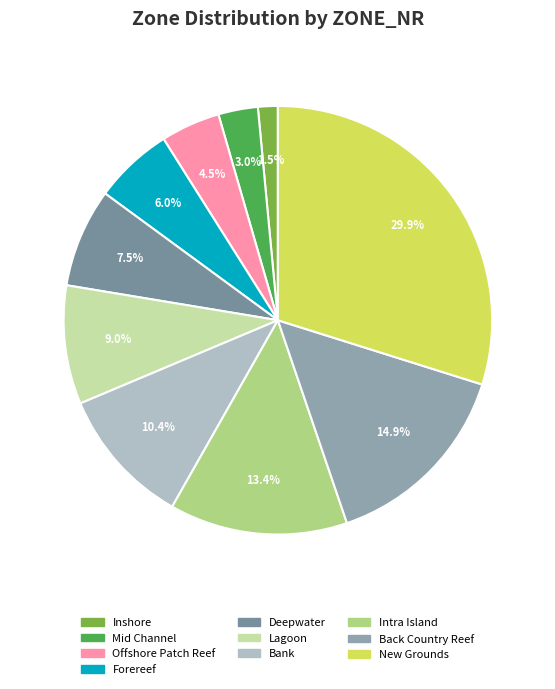

Combined, do Forereef and Mid Channel account for over 50%?

No